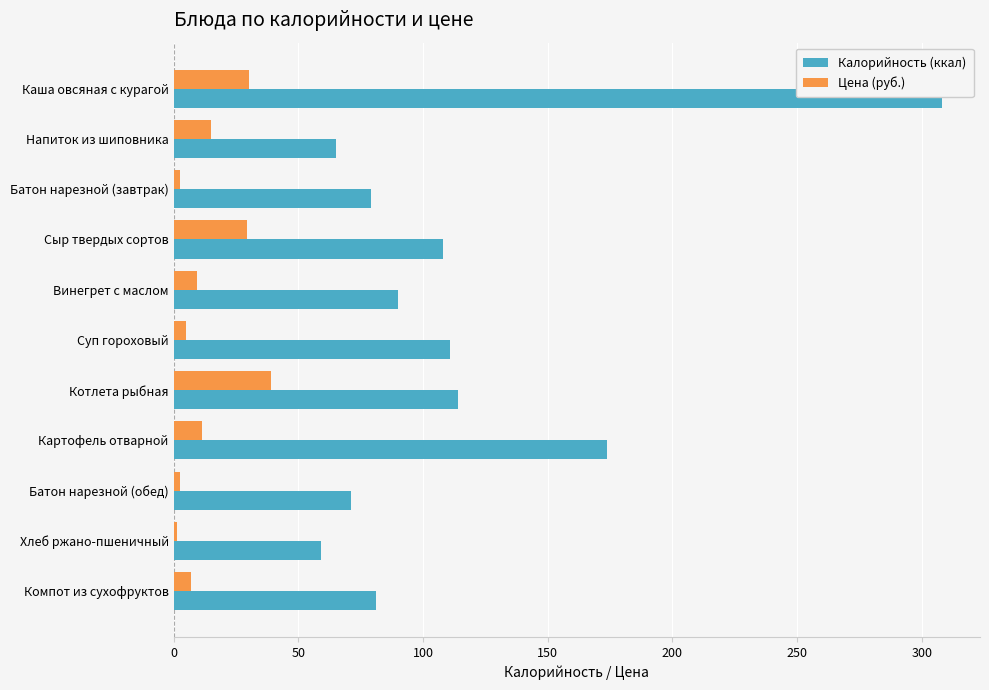

Which series has the widest spread of values?

Калорийность (ккал)